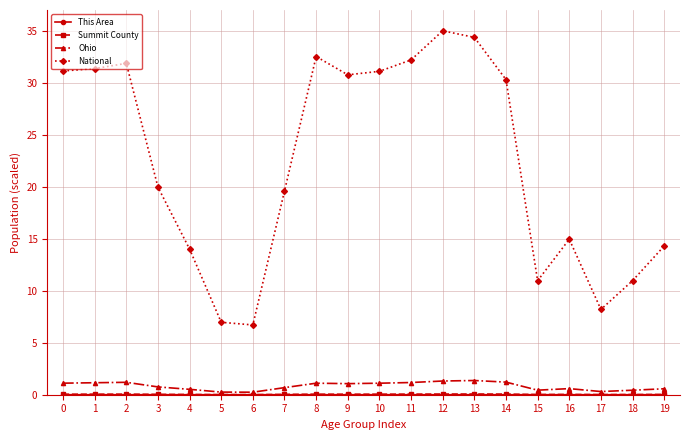

What is the maximum value for National?

35.0